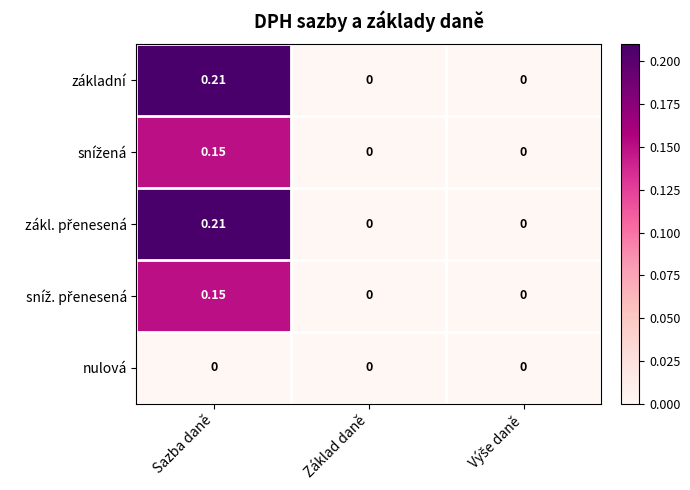

How many distinct data groups are displayed?

5